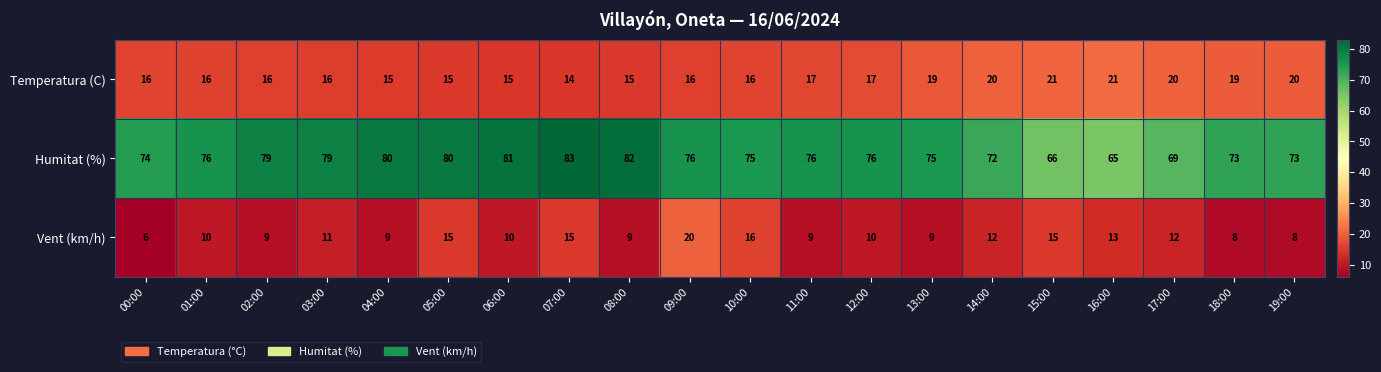

At how many categories does at least one series exceed 14?

20